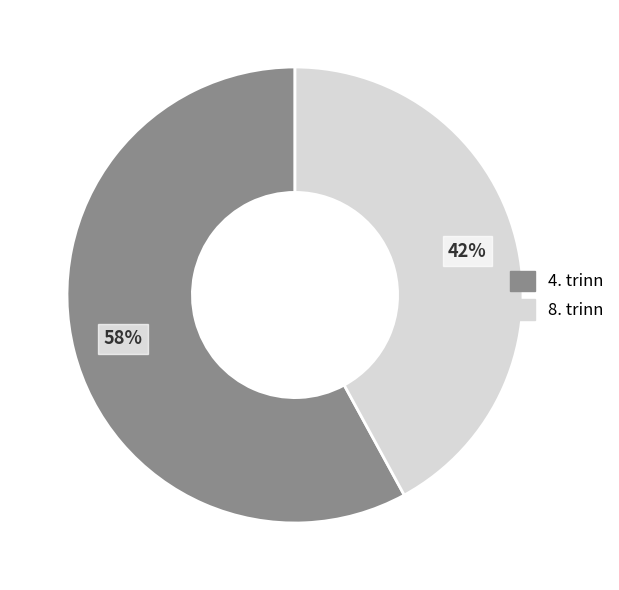

To the nearest percent, what portion does 8. trinn represent?

42%